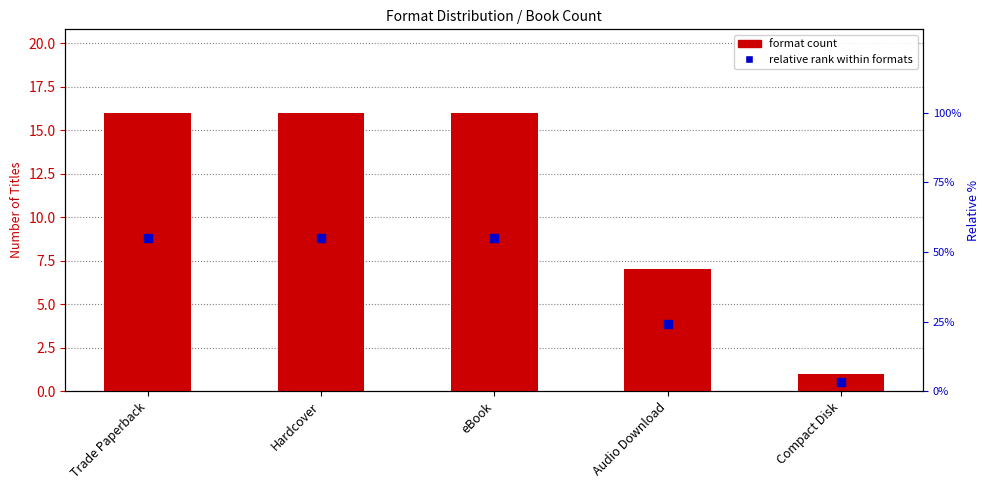

List the labels in order of value, smallest first.

Compact Disk, Audio Download, Trade Paperback, Hardcover, eBook